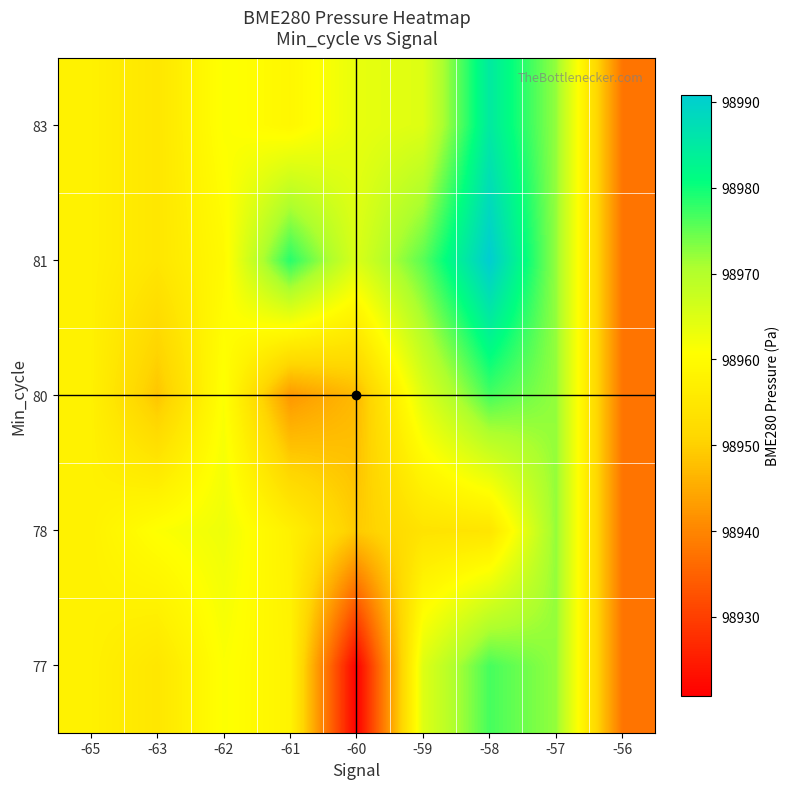

At which category is the sum across all series the highest?

-58